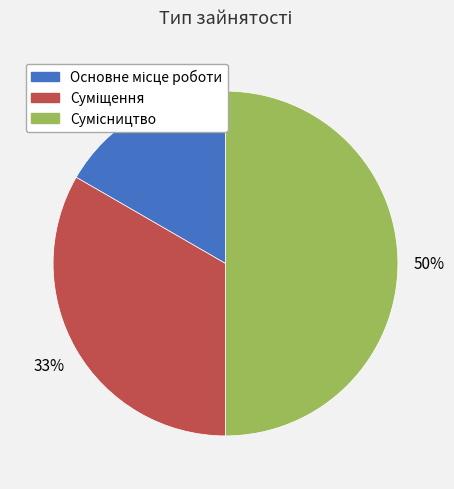

To the nearest percent, what is the average slice percentage?

33%